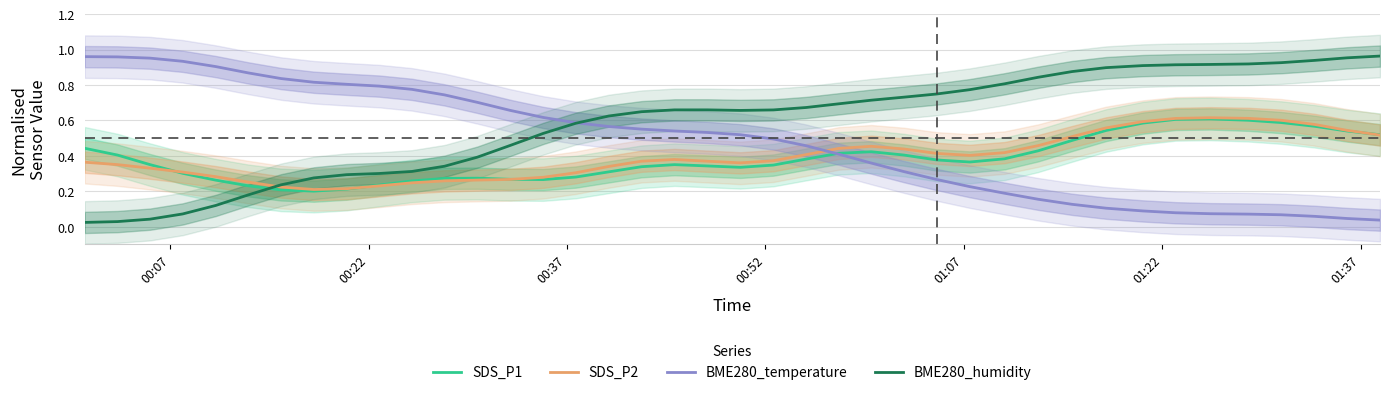

How many times do BME280_humidity and SDS_P1 cross each other?

1